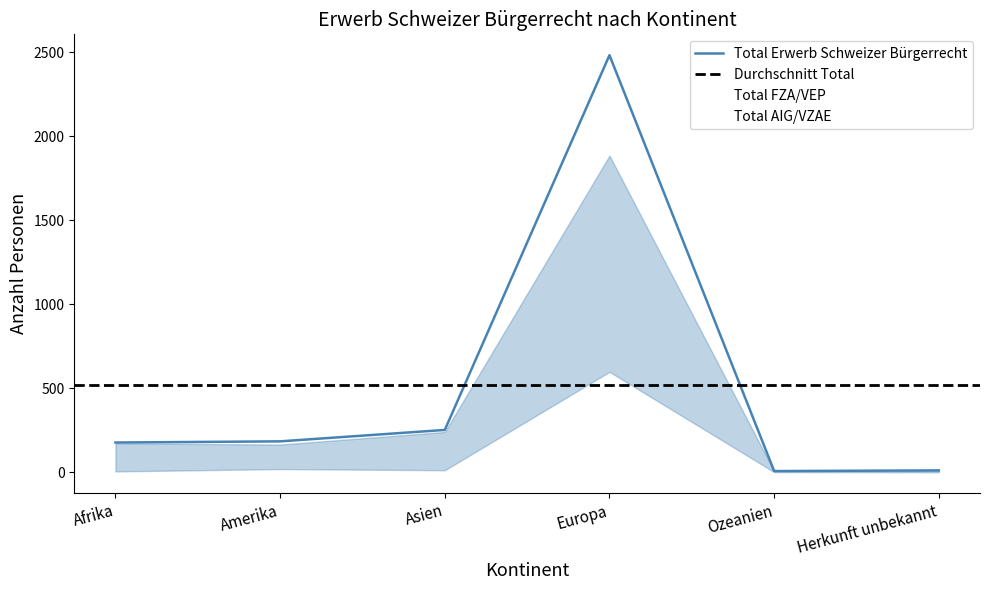

How many lines are shown in the chart?

3